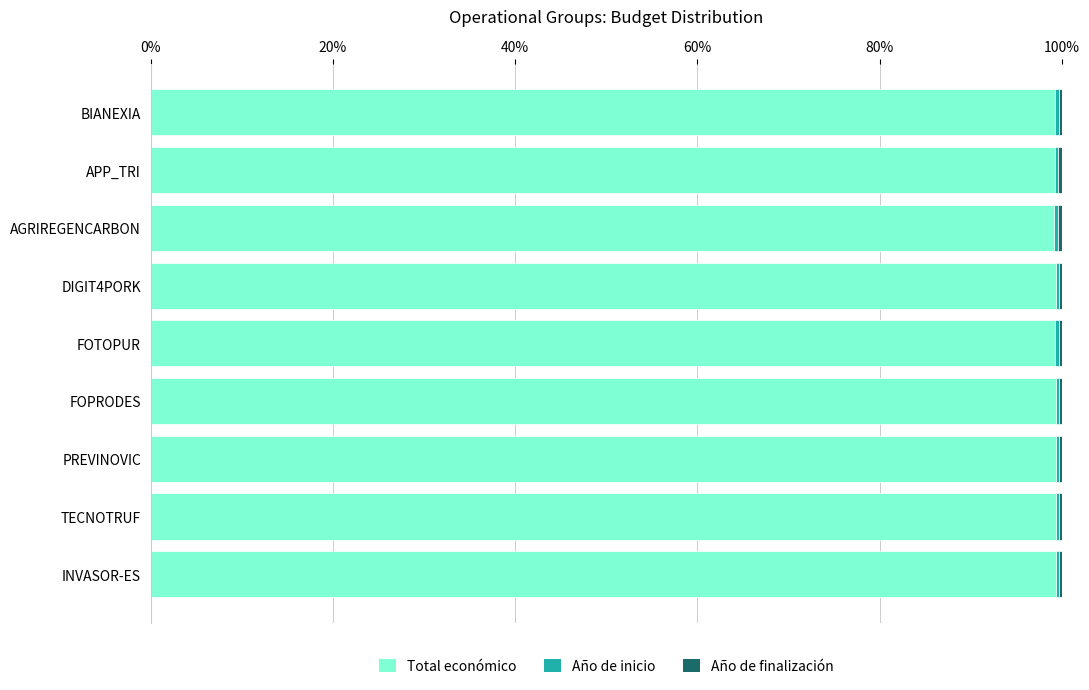

What is the average value of the Total económico series?

99.3